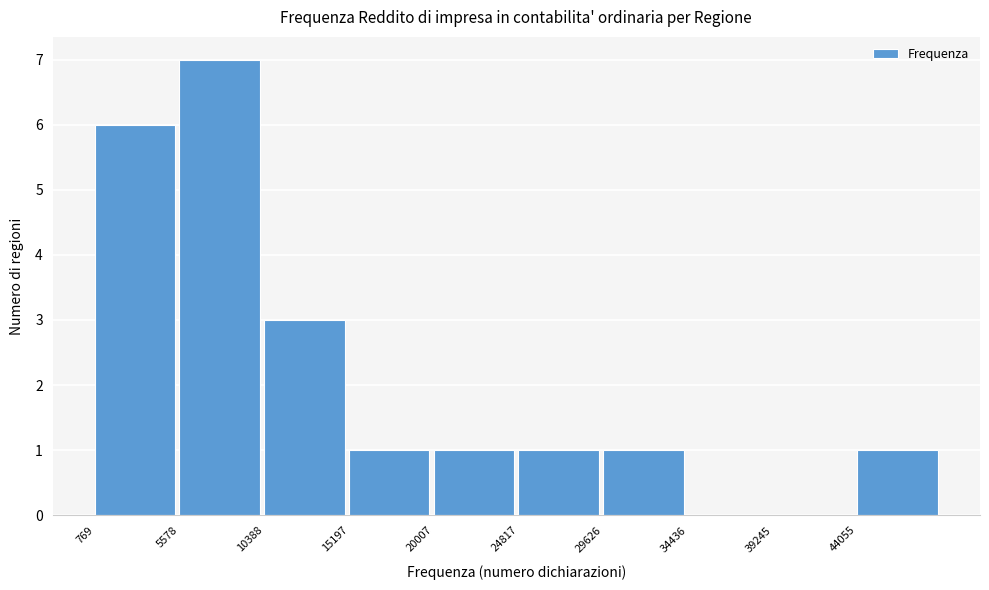

Reading left to right, transcribe this chart: for each bar, give the range it covers on the x-axis and its height. Neither the bar edges nor the heights are printed on the chart, so give them approximately, as read against the axes.

1000 to 5500: 6
5500 to 10500: 7
10500 to 15000: 3
15000 to 20000: 1
20000 to 25000: 1
25000 to 29500: 1
29500 to 34500: 1
34500 to 39000: 0
39000 to 44000: 0
44000 to 49000: 1